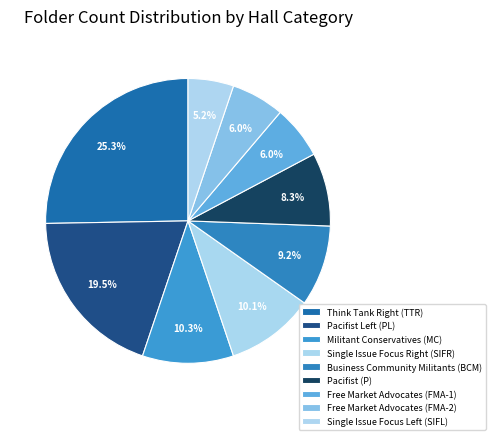

Count the number of slices in the pie.

9